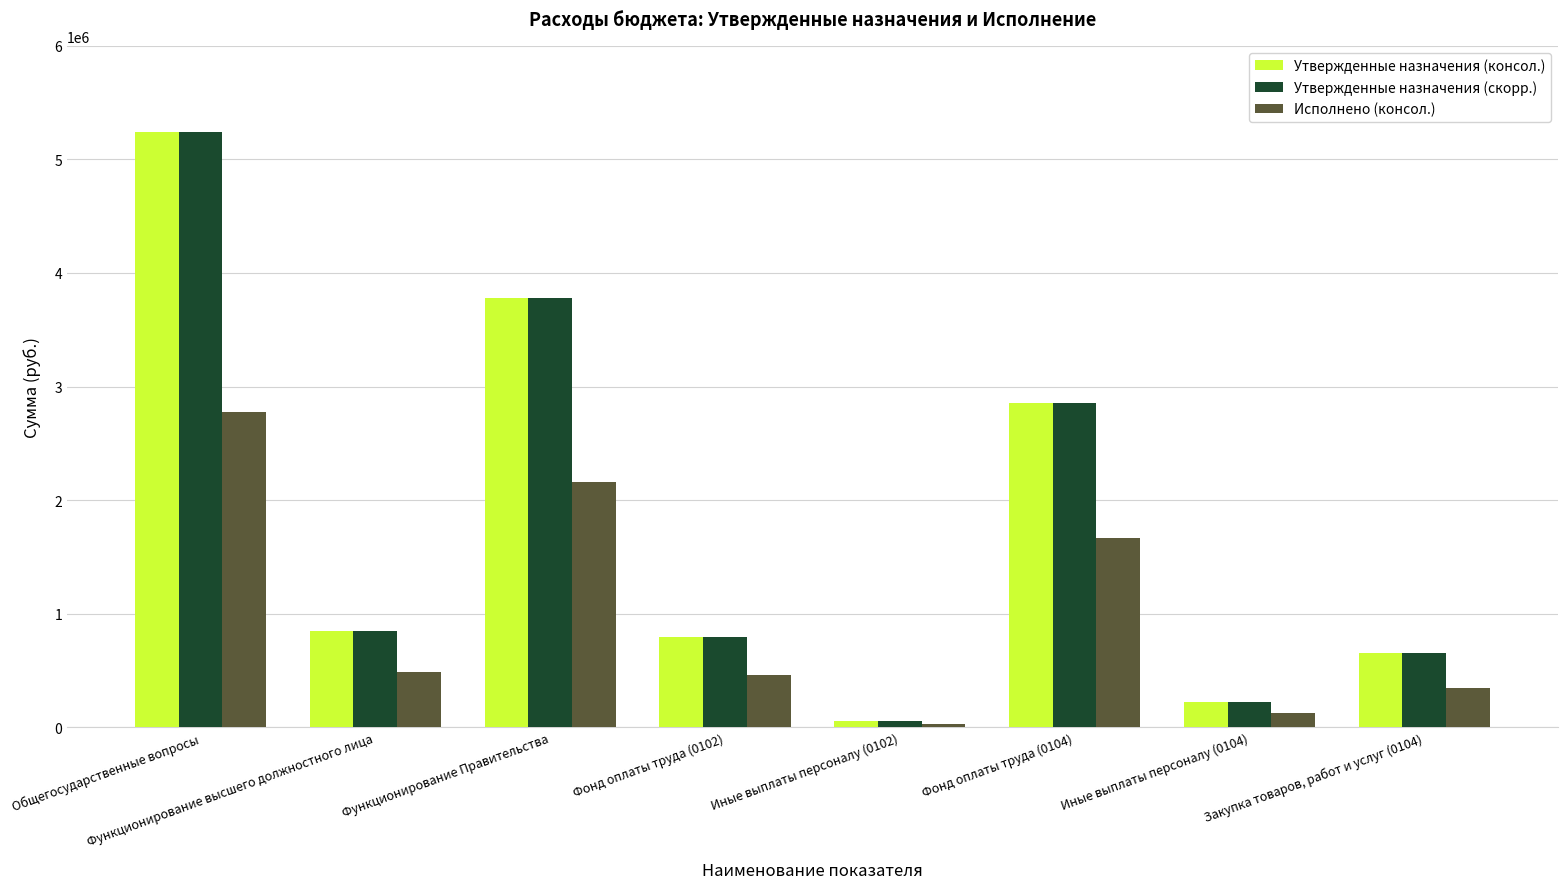

At which category does the chart reach its peak across all series?

Общегосударственные вопросы